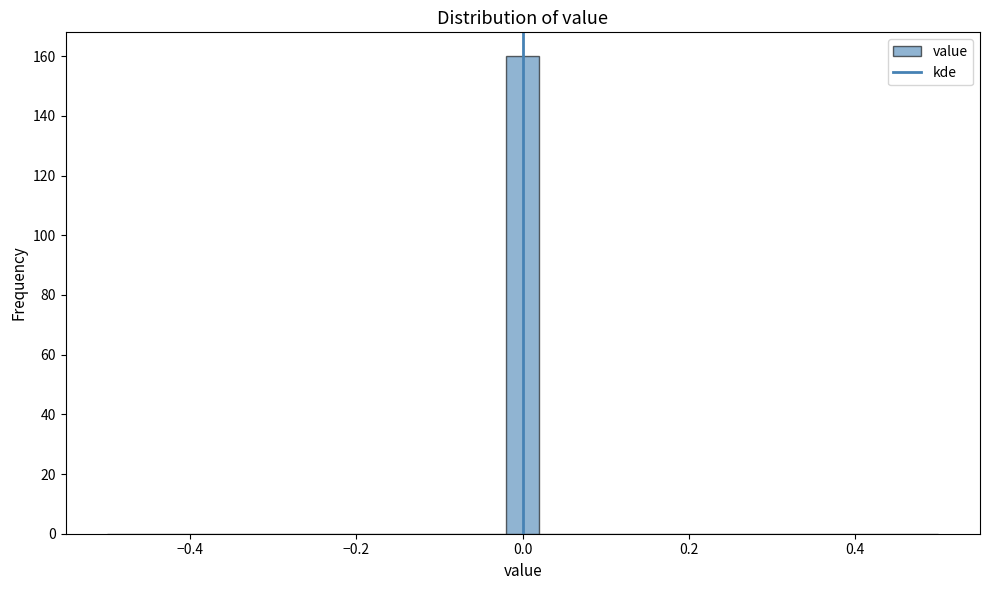

Around what value on the x-axis is the tallest bar? Give the approximate position of its centre, as read against the axis.

0.00